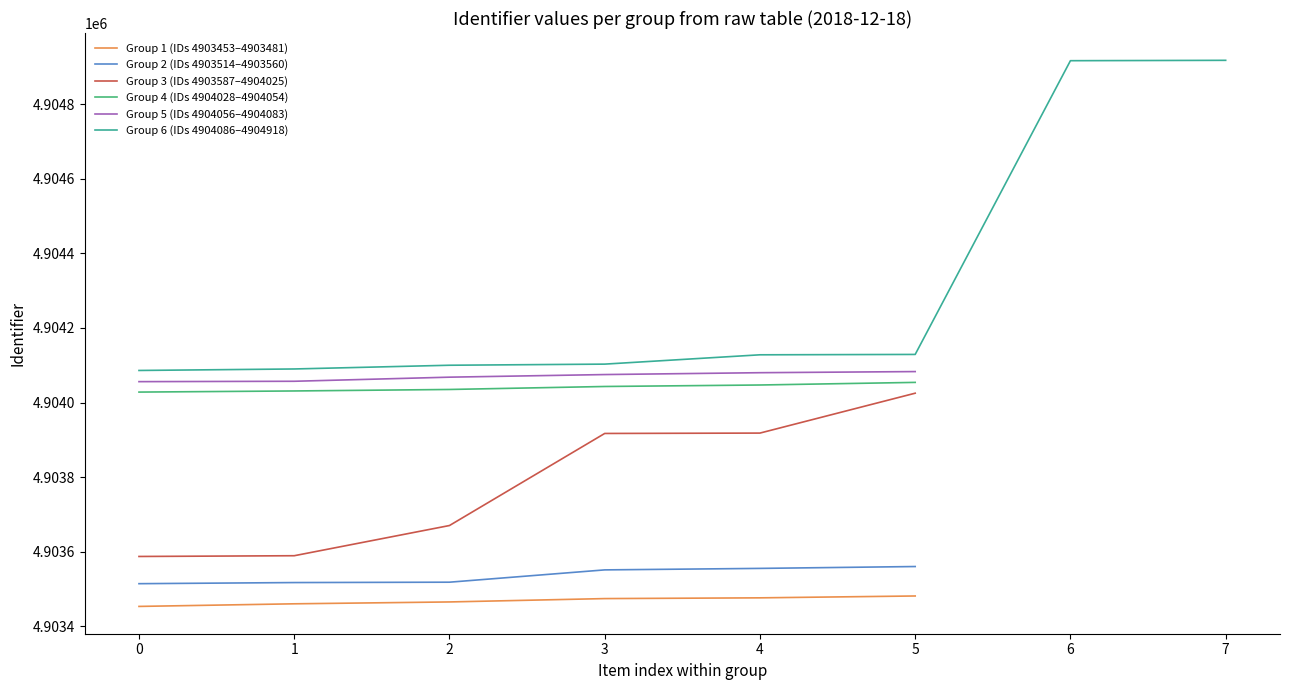

What is the value of the 31st point from the left?

4904086